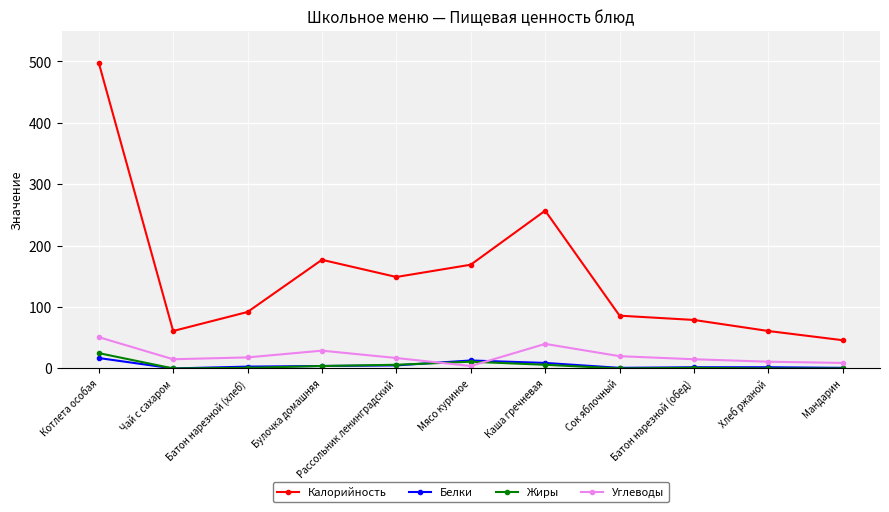

Is it true that Калорийность equals 257 at Каша гречневая?

True